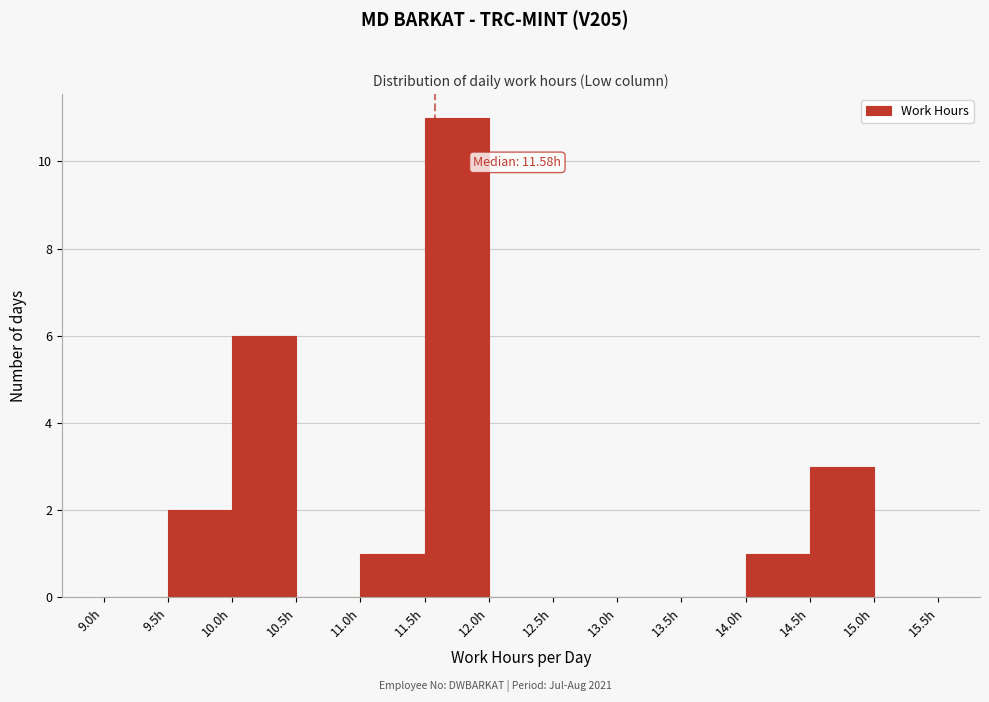

Which range on the x-axis has the tallest bar?

11.5 to 12.0